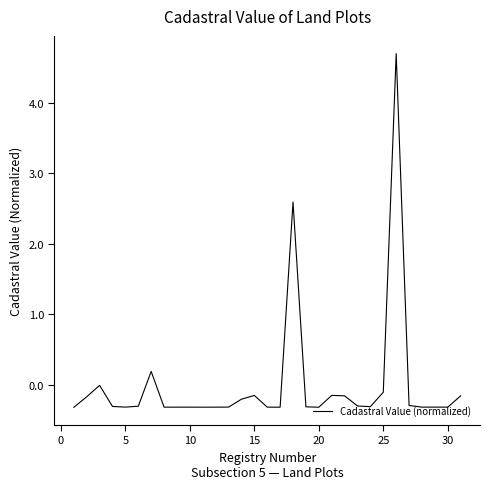

Does the chart display data point markers on the line(s)?

No